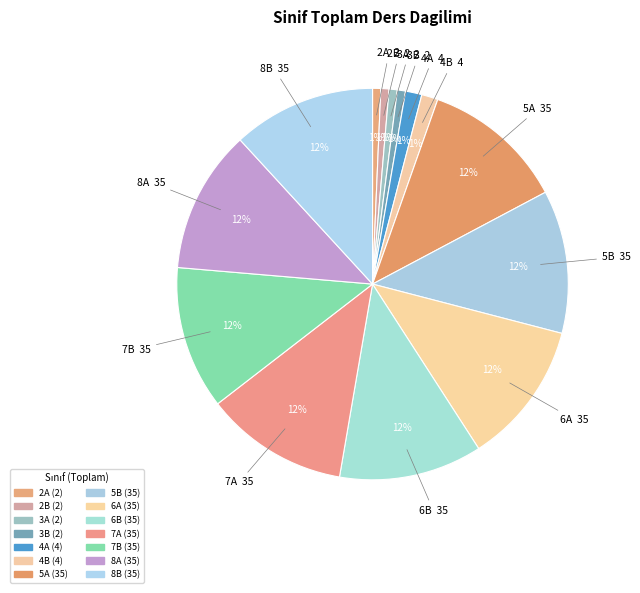

To the nearest percent, what is the difference between the largest and smallest slice percentages?

11%